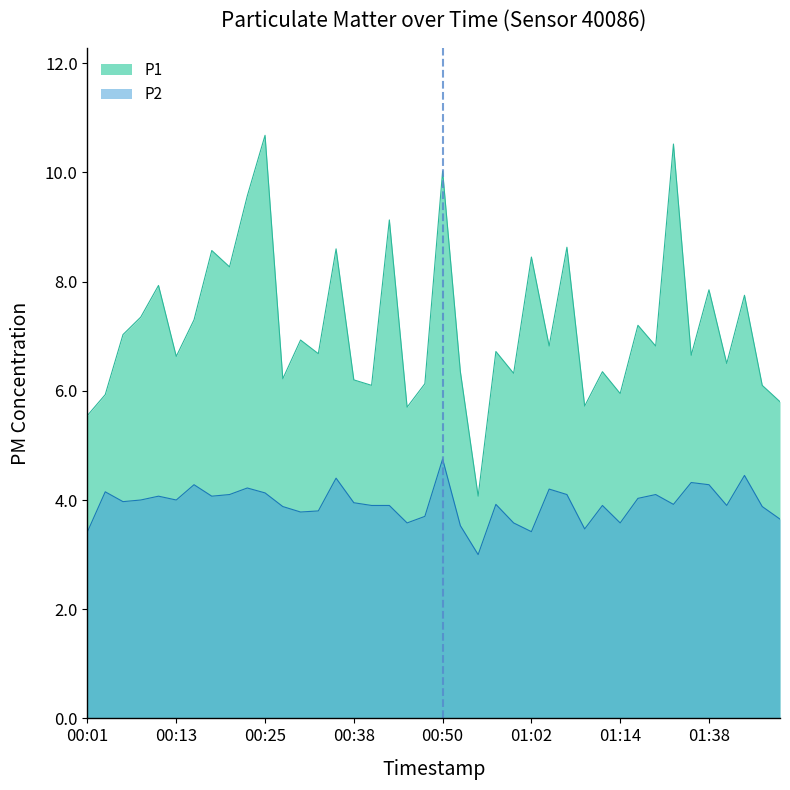

At which label does P2 reach its peak?

00:50